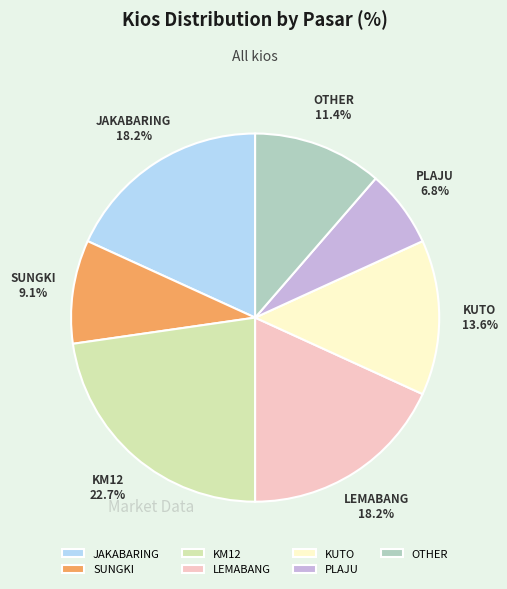

To the nearest percent, what is the difference between the largest and smallest slice percentages?

16%